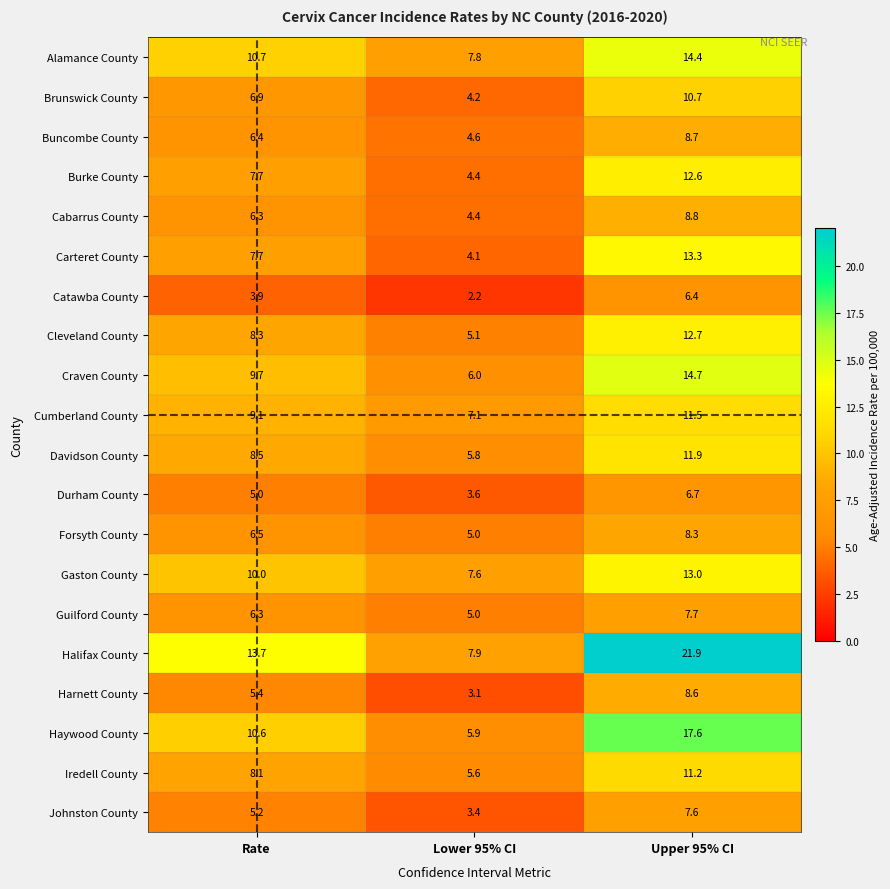

List the series in order of their peak value, lowest first.

Catawba County, Durham County, Johnston County, Guilford County, Forsyth County, Harnett County, Buncombe County, Cabarrus County, Brunswick County, Iredell County, Cumberland County, Davidson County, Burke County, Cleveland County, Gaston County, Carteret County, Alamance County, Craven County, Haywood County, Halifax County